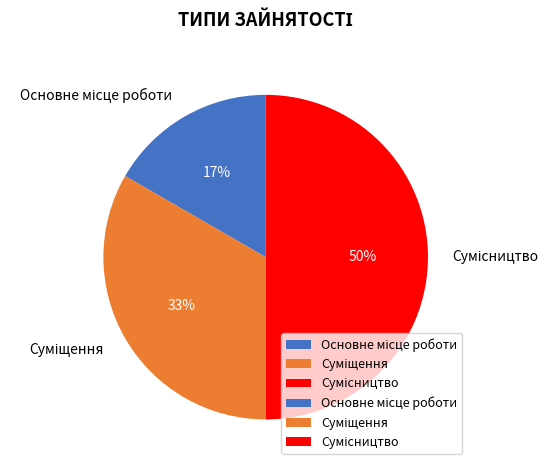

To the nearest percent, what is the average slice percentage?

33%